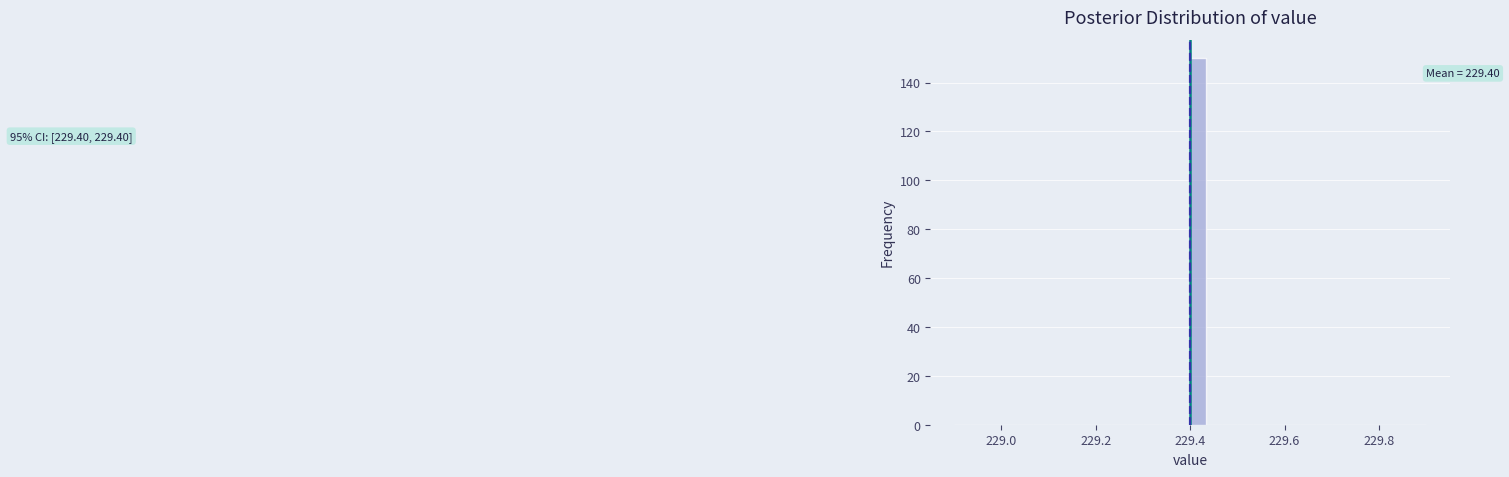

Around what value on the x-axis is the tallest bar? Give the approximate position of its centre, as read against the axis.

229.42